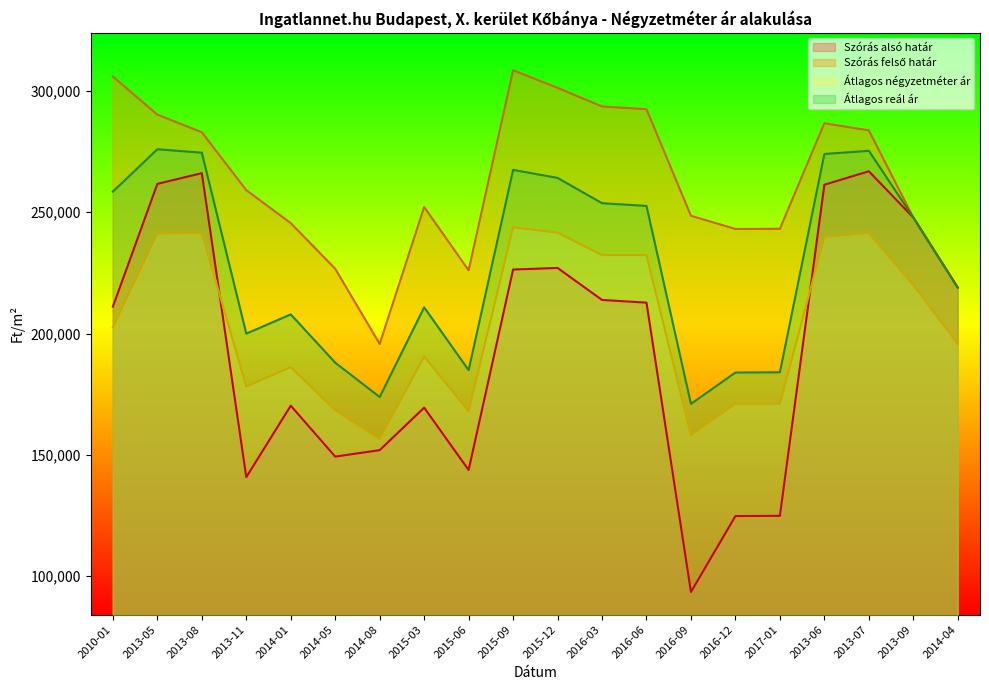

In Átlagos négyzetméter ár, how many points are lower than both neighbors (excluding endpoints)?

4